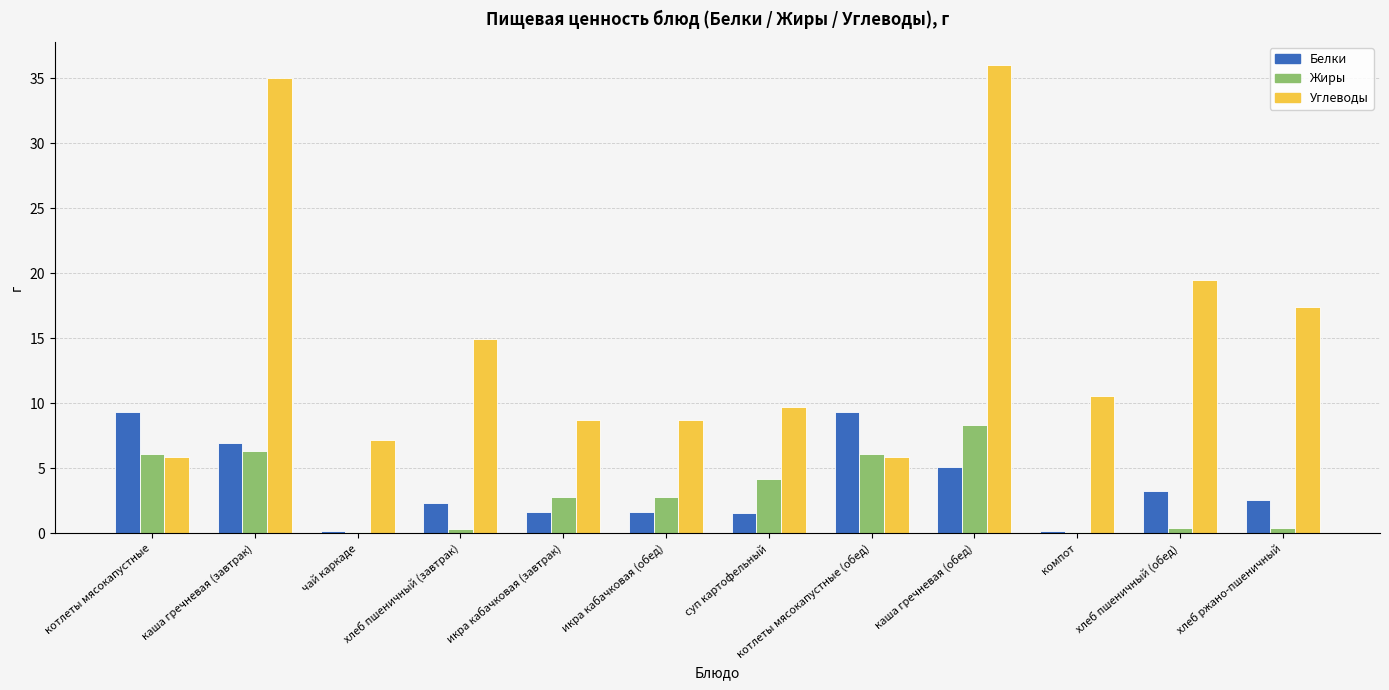

Between хлеб пшеничный (завтрак) and компот, which series saw the biggest shift?

Углеводы